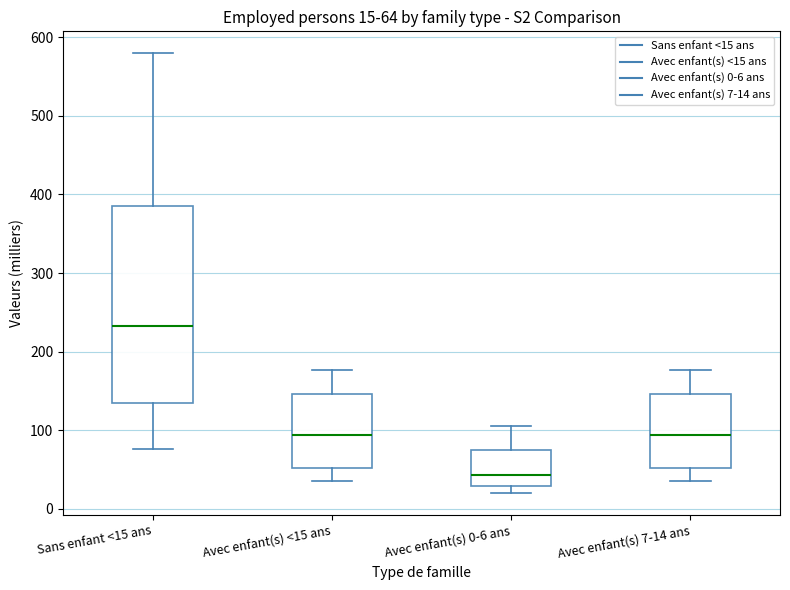

Which box's median line is the lowest?

Avec enfant(s) 0-6 ans